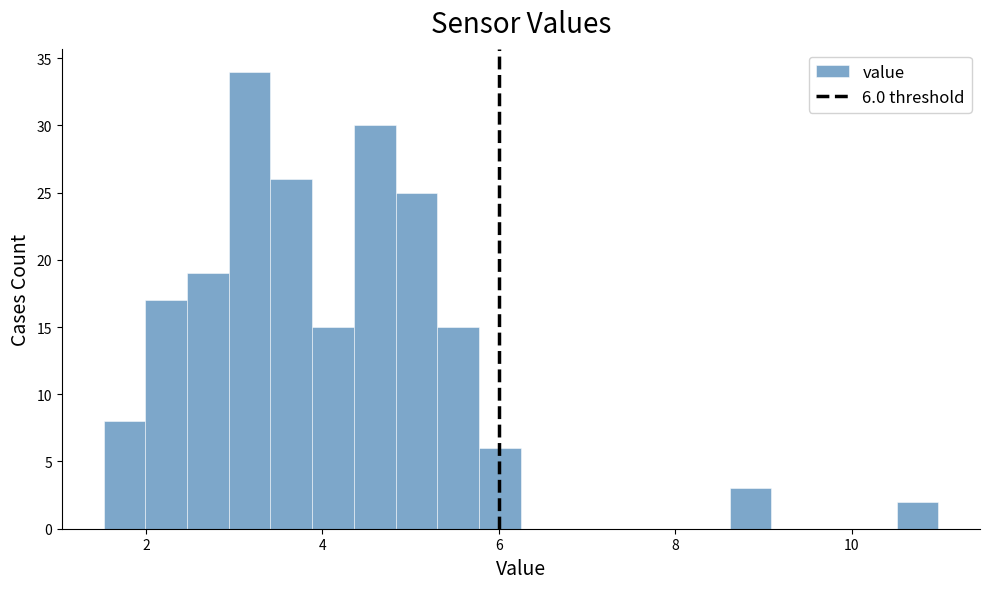

Around what value on the x-axis is the tallest bar? Give the approximate position of its centre, as read against the axis.

3.2